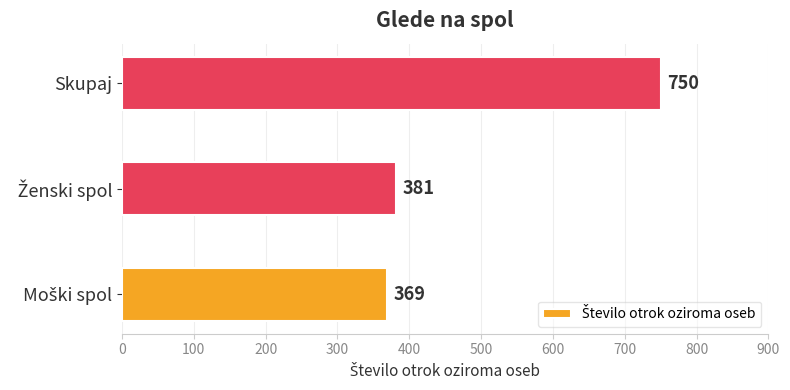

What is the sum of all values?

1500